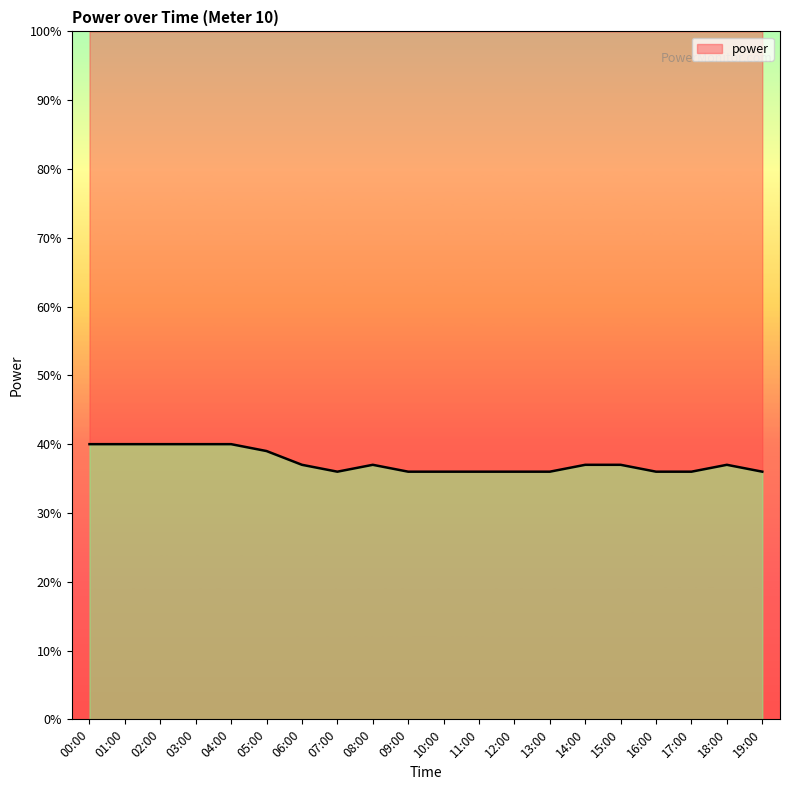

Where is the first local maximum?

08:00